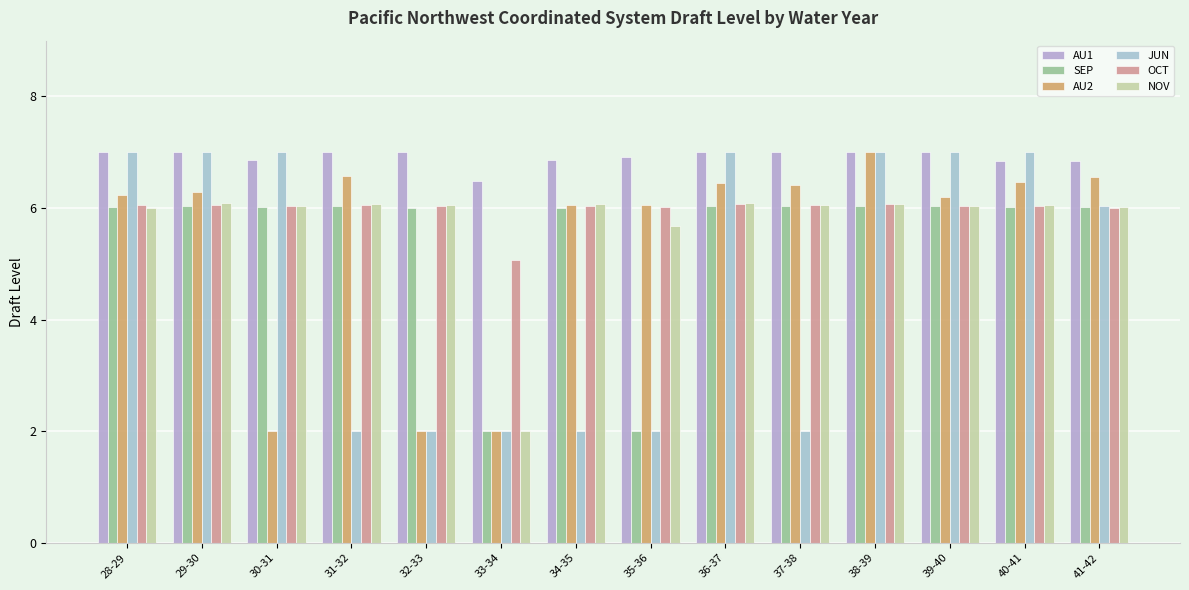

Reading left to right, extract all data points from this chart.

AU1: 7.0	7.0	6.9	7.0	7.0	6.5	6.9	6.9	7.0	7.0	7.0	7.0	6.8	6.9
SEP: 6.0	6.0	6.0	6.0	6.0	2.0	6.0	2.0	6.0	6.0	6.0	6.0	6.0	6.0
AU2: 6.2	6.3	2.0	6.6	2.0	2.0	6.1	6.0	6.5	6.4	7.0	6.2	6.5	6.6
JUN: 7.0	7.0	7.0	2.0	2.0	2.0	2.0	2.0	7.0	2.0	7.0	7.0	7.0	6.0
OCT: 6.1	6.1	6.0	6.1	6.0	5.1	6.0	6.0	6.1	6.1	6.1	6.0	6.0	6.0
NOV: 6.0	6.1	6.0	6.1	6.0	2.0	6.1	5.7	6.1	6.0	6.1	6.0	6.1	6.0